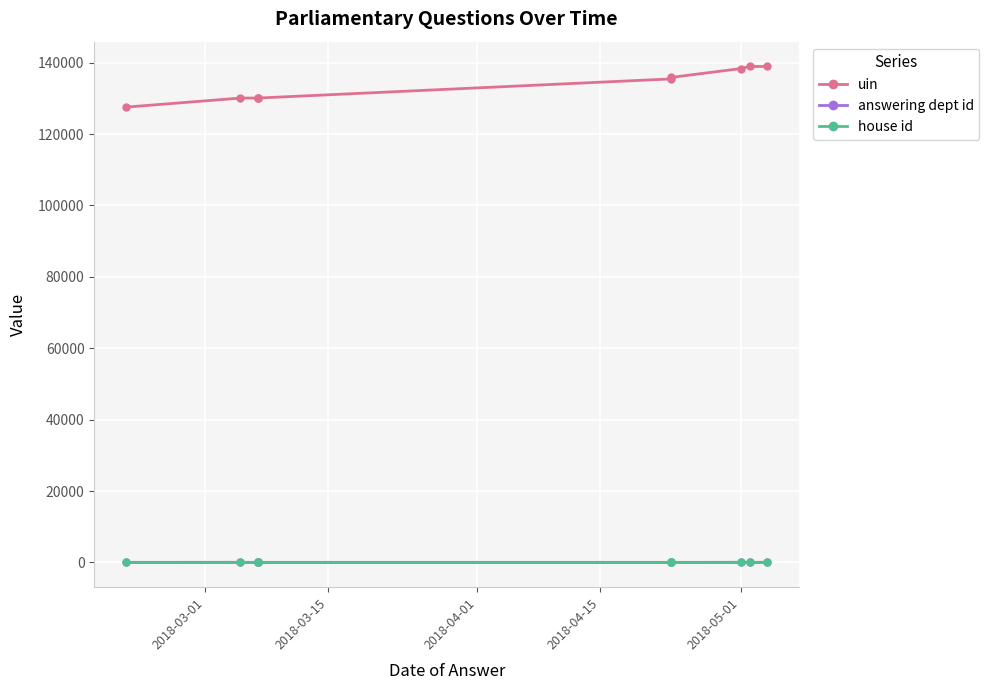

At 2018-03-15, list the series in order from smallest to largest.

house id, answering dept id, uin